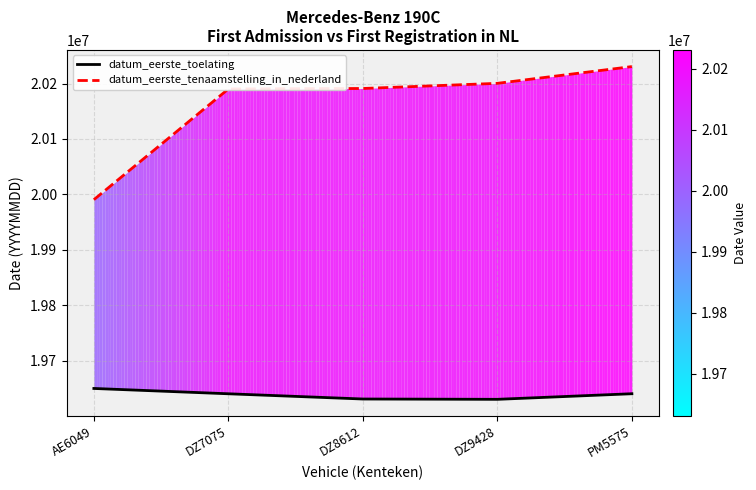

At how many categories does at least one series exceed 20096042?

4